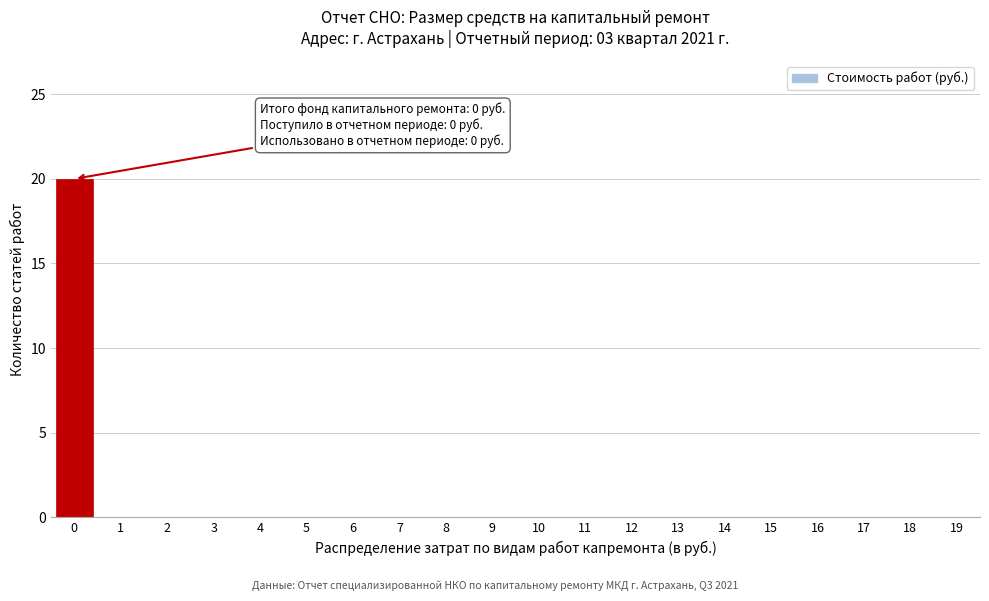

Reading left to right, list all the values displayed in this chart.

0=20	1=0	2=0	3=0	4=0	5=0	6=0	7=0	8=0	9=0	10=0	11=0	12=0	13=0	14=0	15=0	16=0	17=0	18=0	19=0